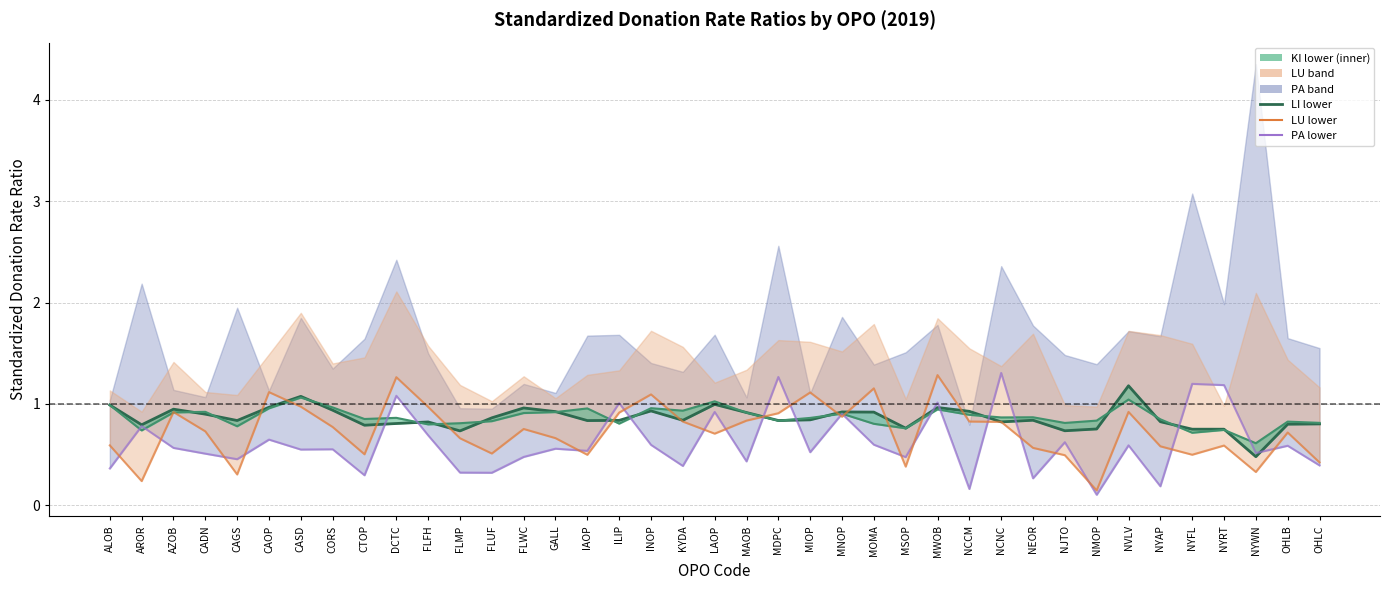

Between MAOB and NMOP, which series saw the biggest shift?

LU lower